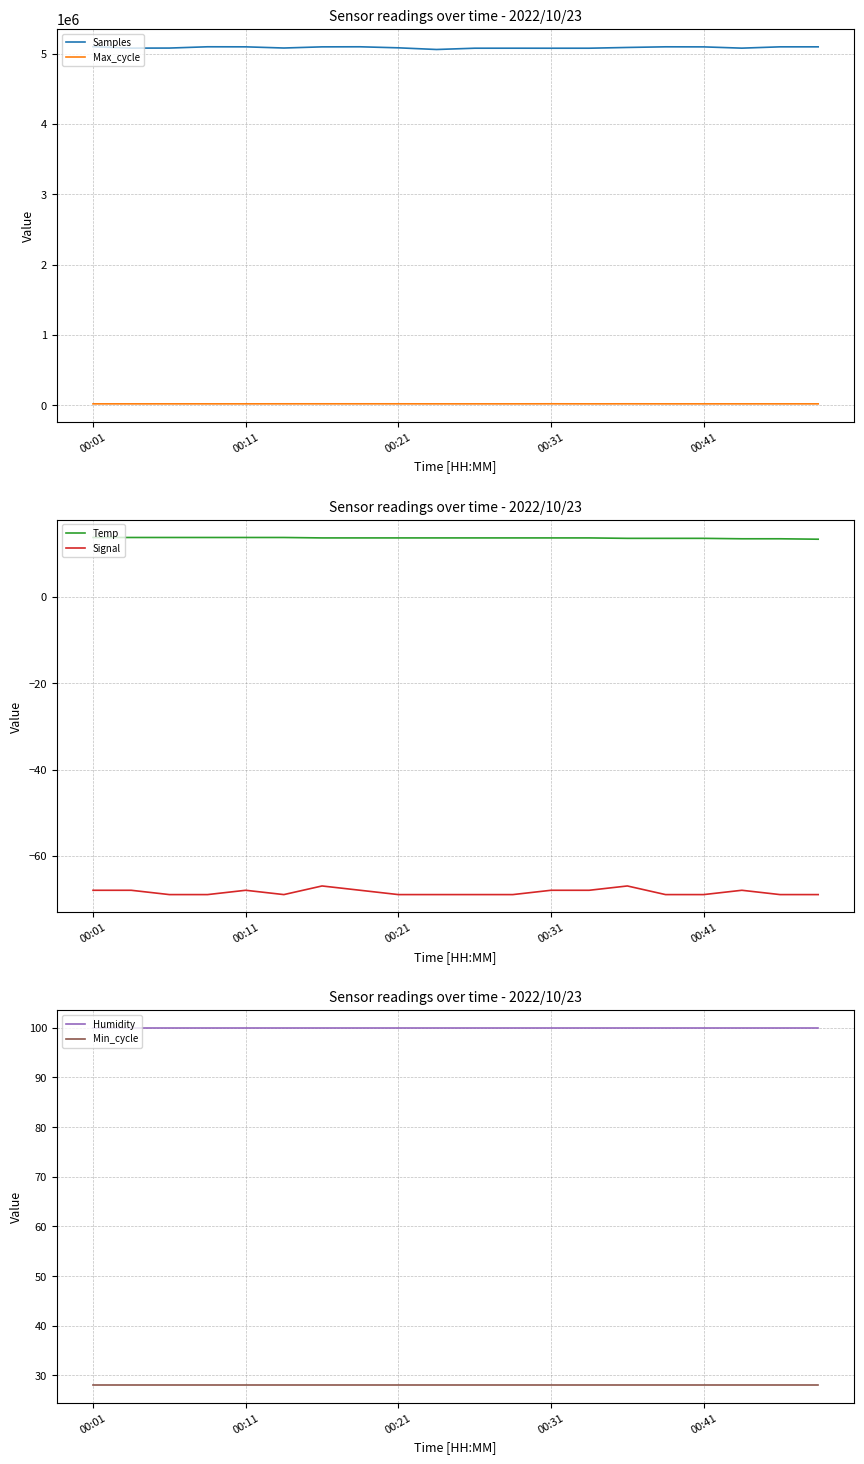

How many interior local peaks does the Max_cycle series have?

7